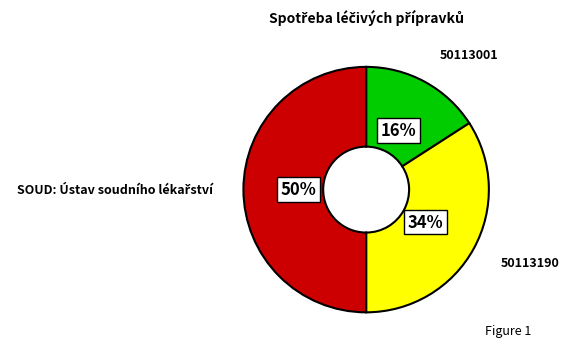

Count the number of slices in the pie.

3